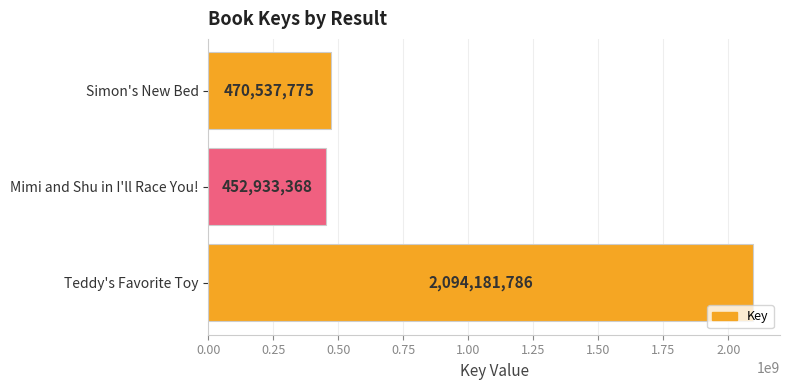

Rank the categories by value from lowest to highest.

Mimi and Shu in I'll Race You!, Simon's New Bed, Teddy's Favorite Toy